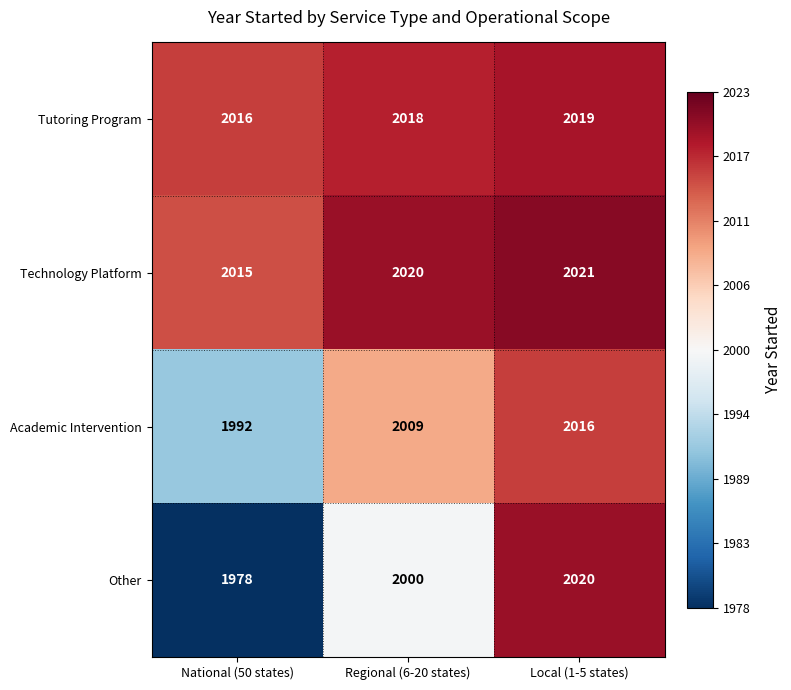

What is the greatest value displayed?

2021